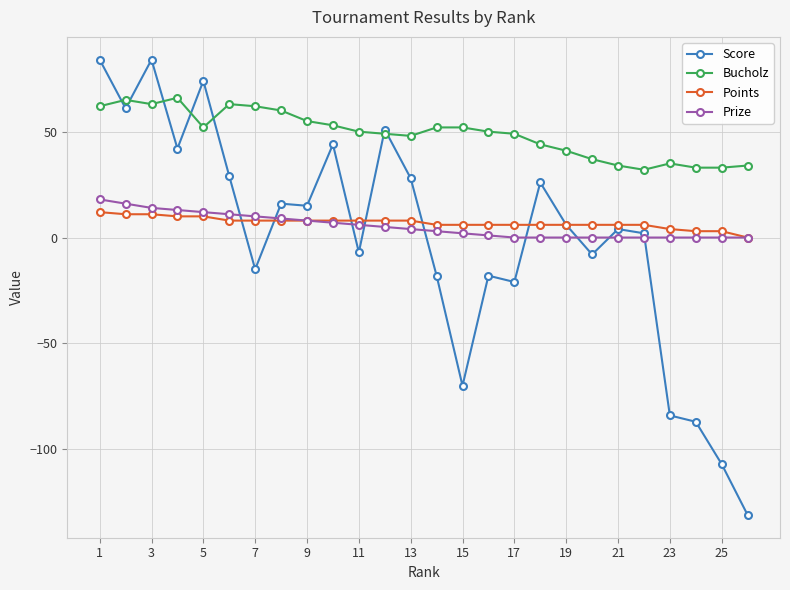

What is the average value of the Prize series?

5